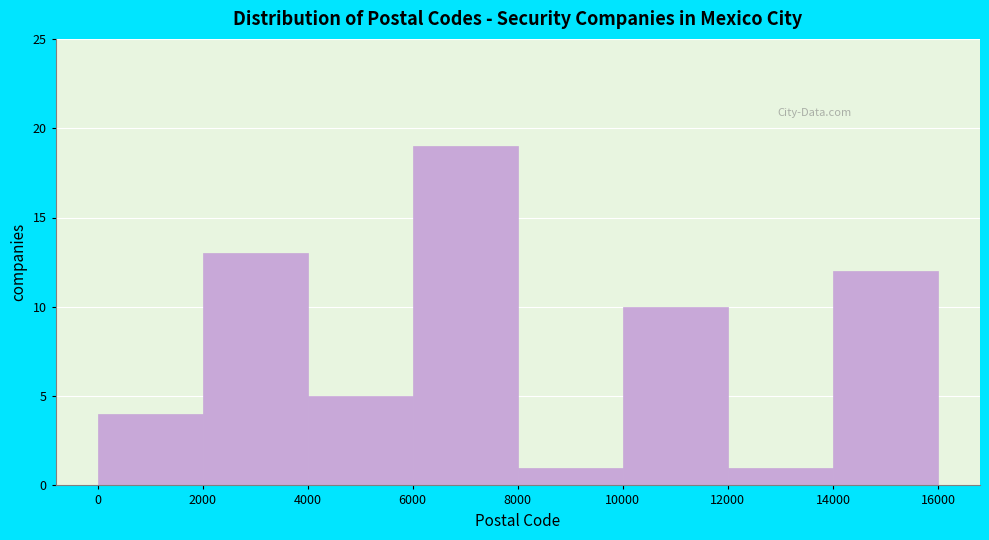

What is the height of the bar covering 12000 to 14000 on the x-axis? The values are not printed on the chart, so give them approximately, as read against the axis.

1